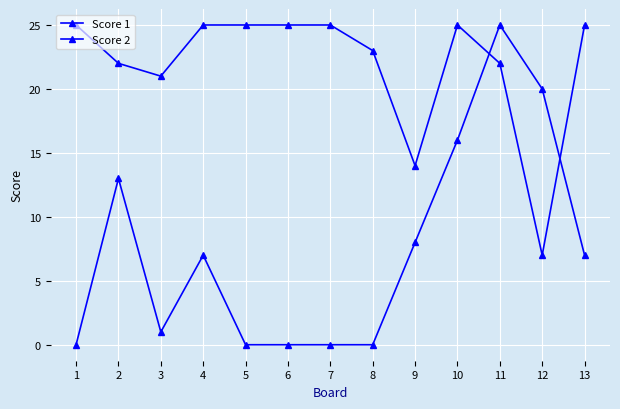

What is the highest value of the Score 2 series?

25